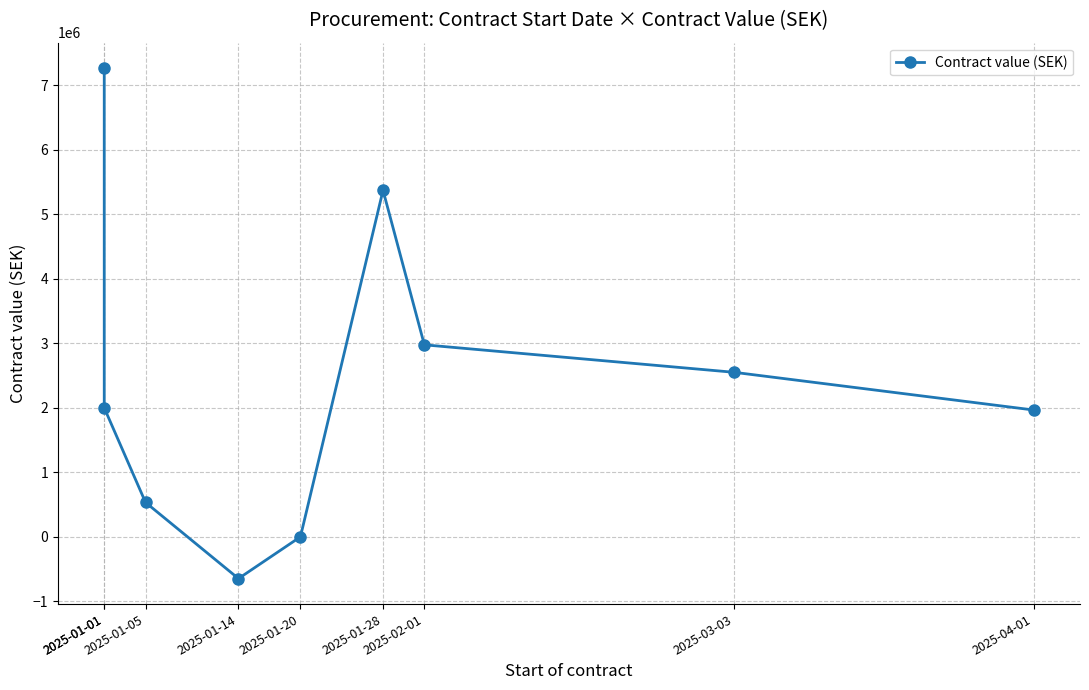

What is the greatest value displayed?

7264506